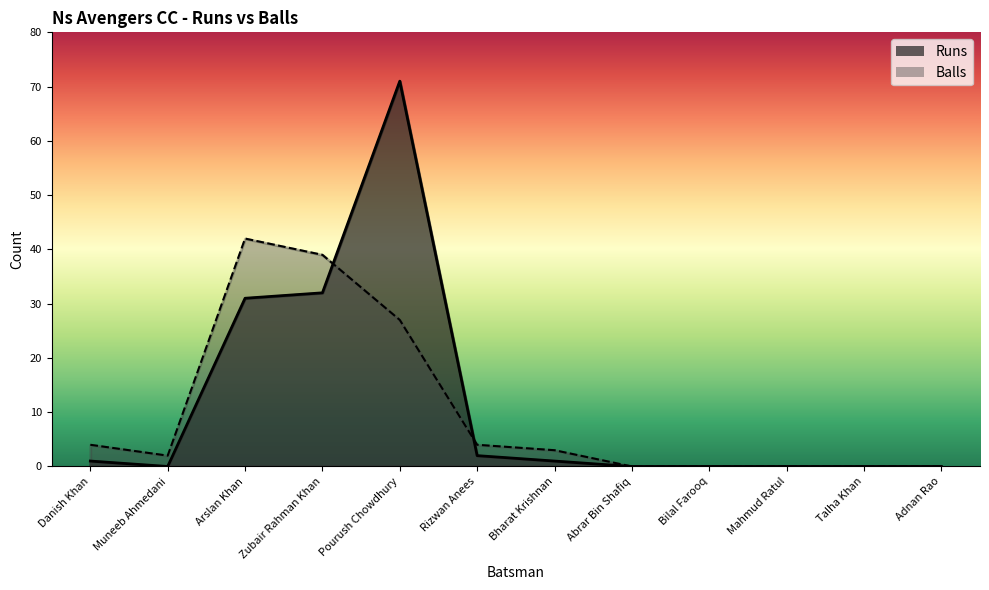

Is the value of Runs at Bilal Farooq greater than the value of Balls at Arslan Khan?

No